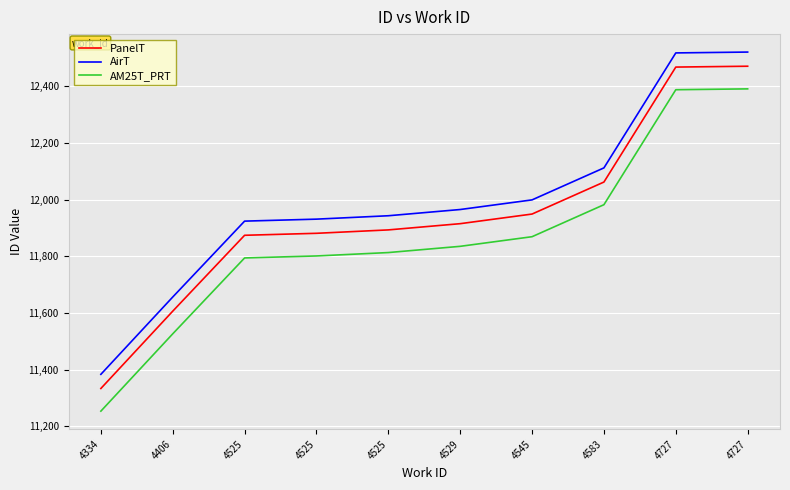

True or false: AirT and AM25T_PRT intersect in this chart.

False